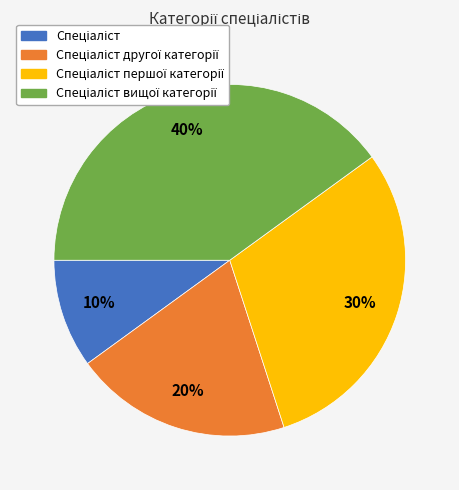

To the nearest percent, what is the average slice percentage?

25%